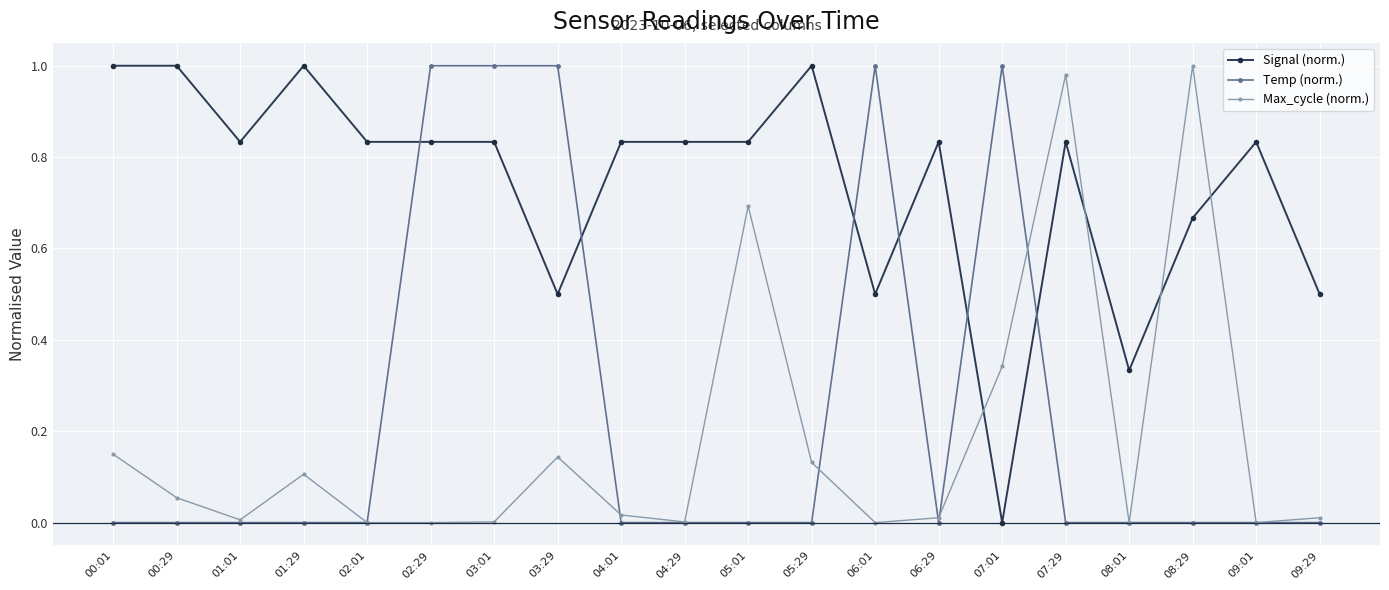

True or false: Signal (norm.) and Max_cycle (norm.) intersect in this chart.

True